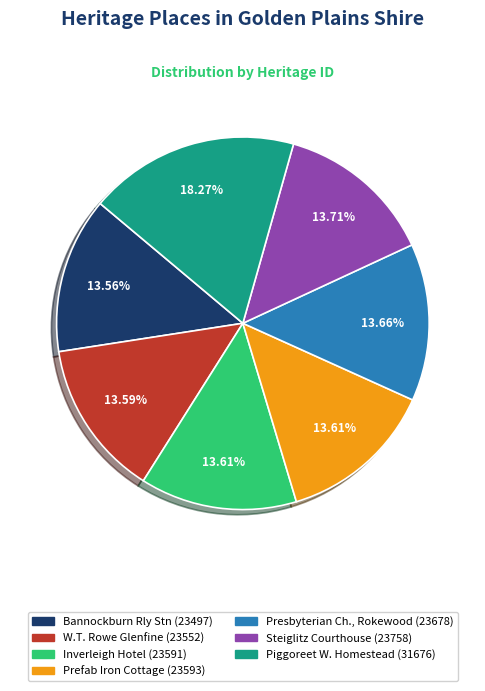

Does any single category account for the majority?

No